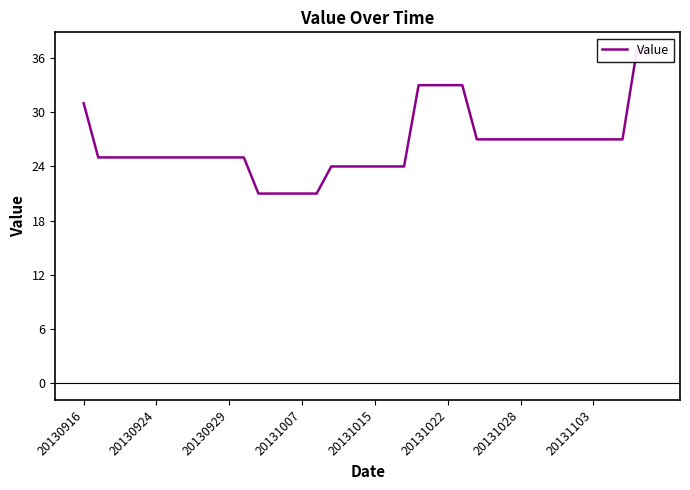

How many values exceed 25?

18